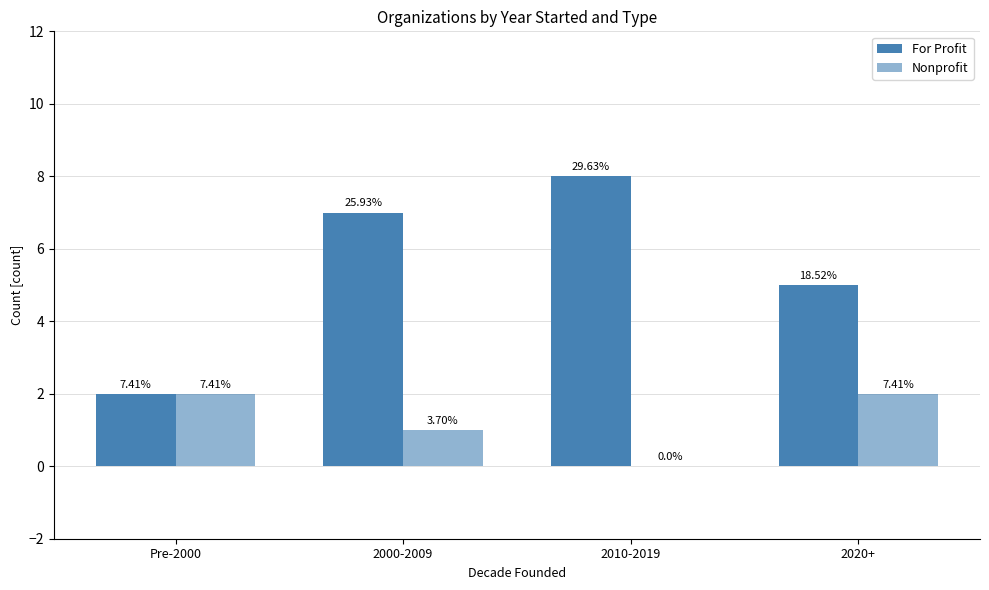

How many For Profit values are between 5 and 8?

3